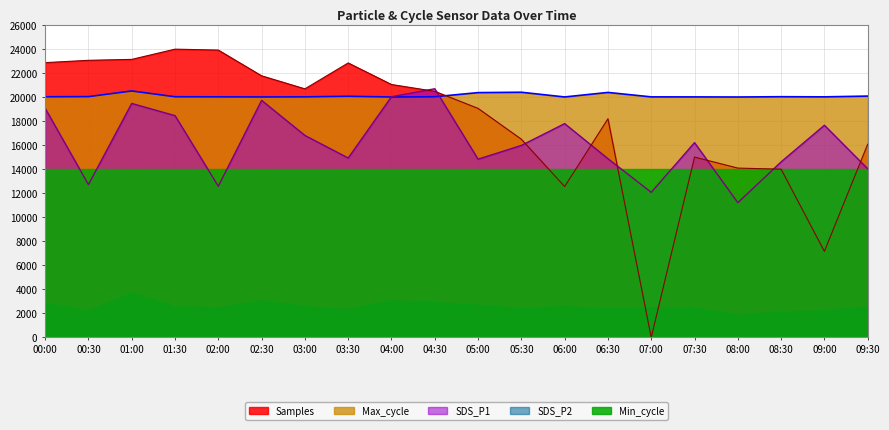

Is the value of Max_cycle at 07:00 greater than the value of Samples at 07:00?

Yes